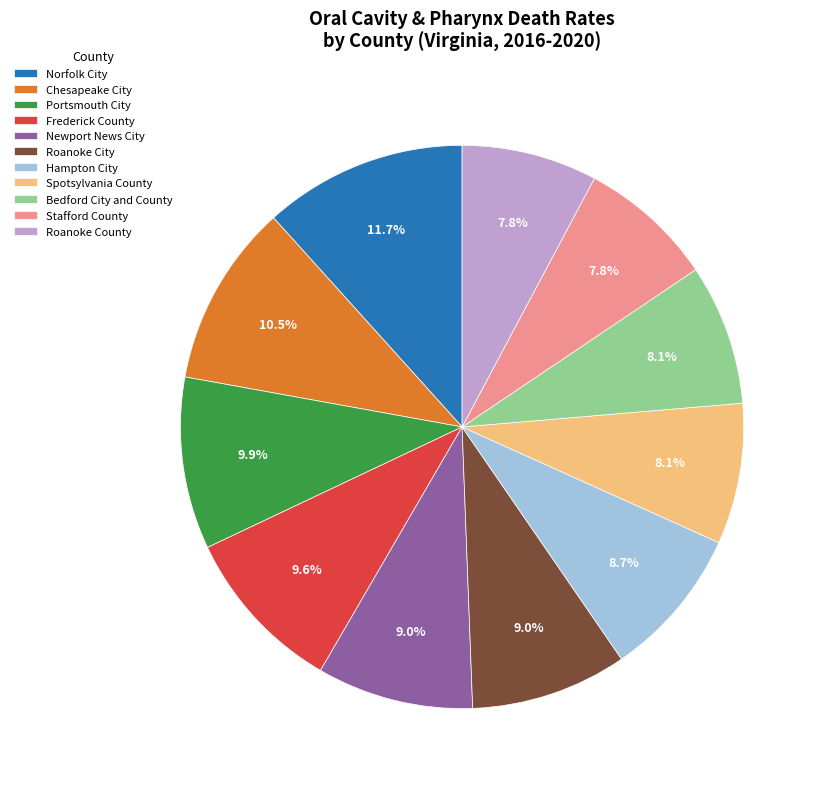

The Roanoke City slice represents 16% of the pie. True or false?

False